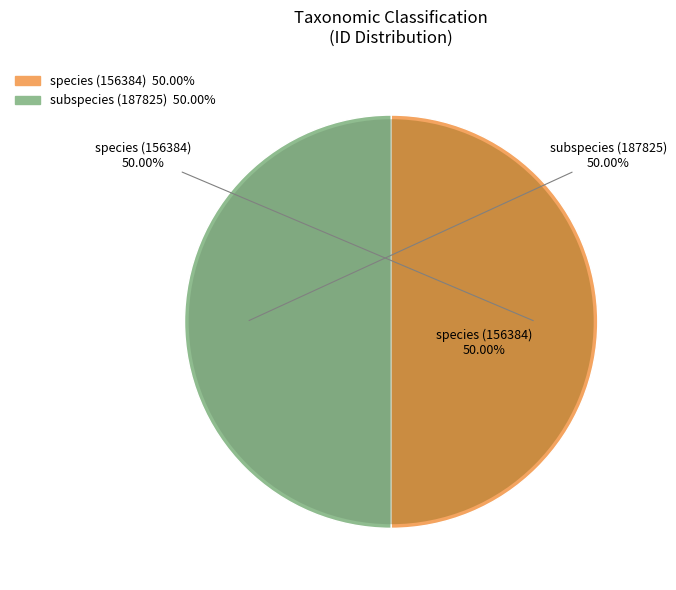

What is the smallest slice in the pie chart?

187825